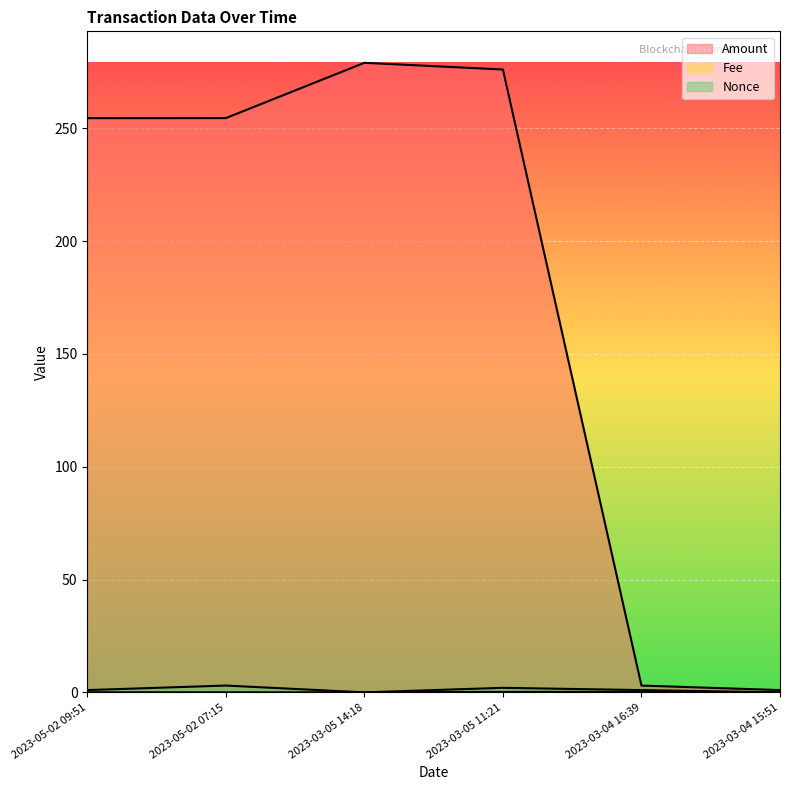

Which category has the lowest value across all series?

2023-03-05 14:18